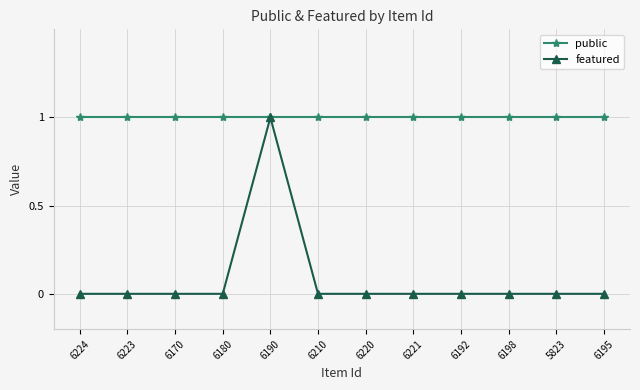

What is the label of the 12th point from the left?

6195